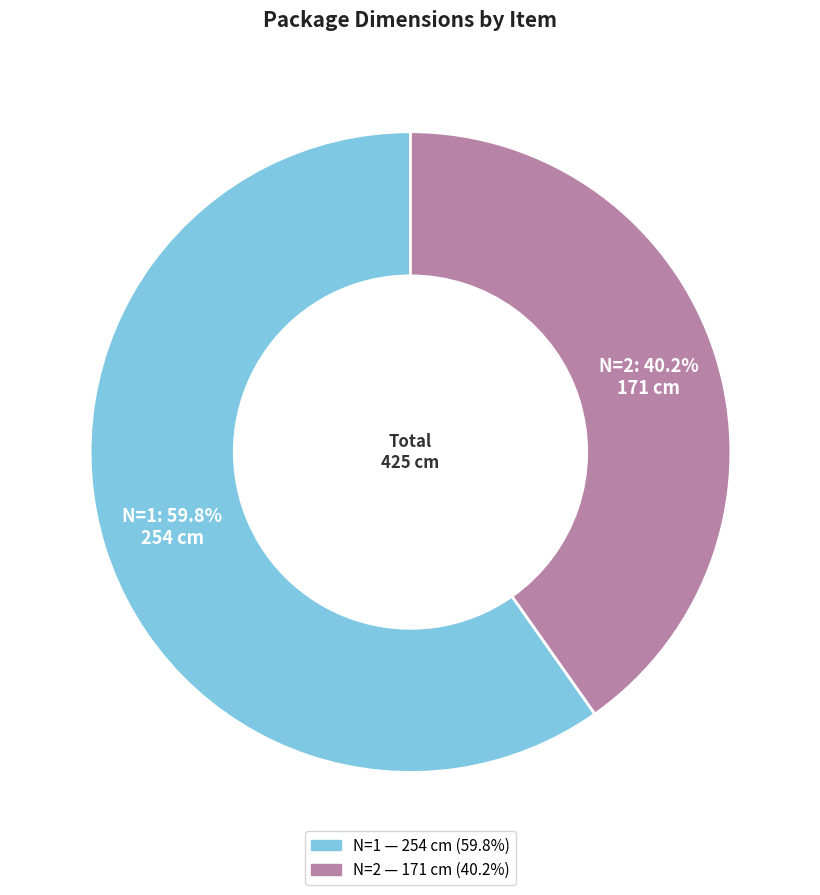

What percentage do N=1 and N=2 together represent?

100.0%